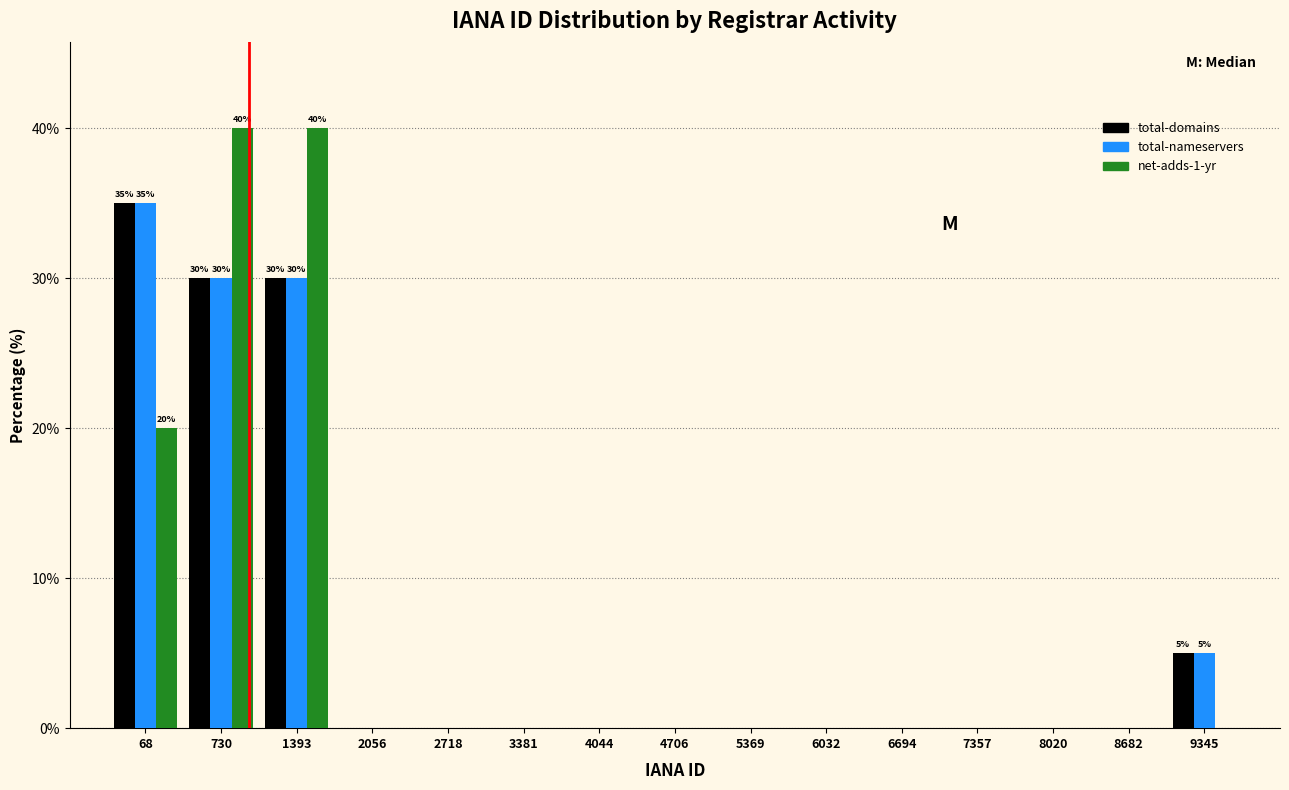

Is it true that net-adds-1-yr equals -24 at 2056?

False